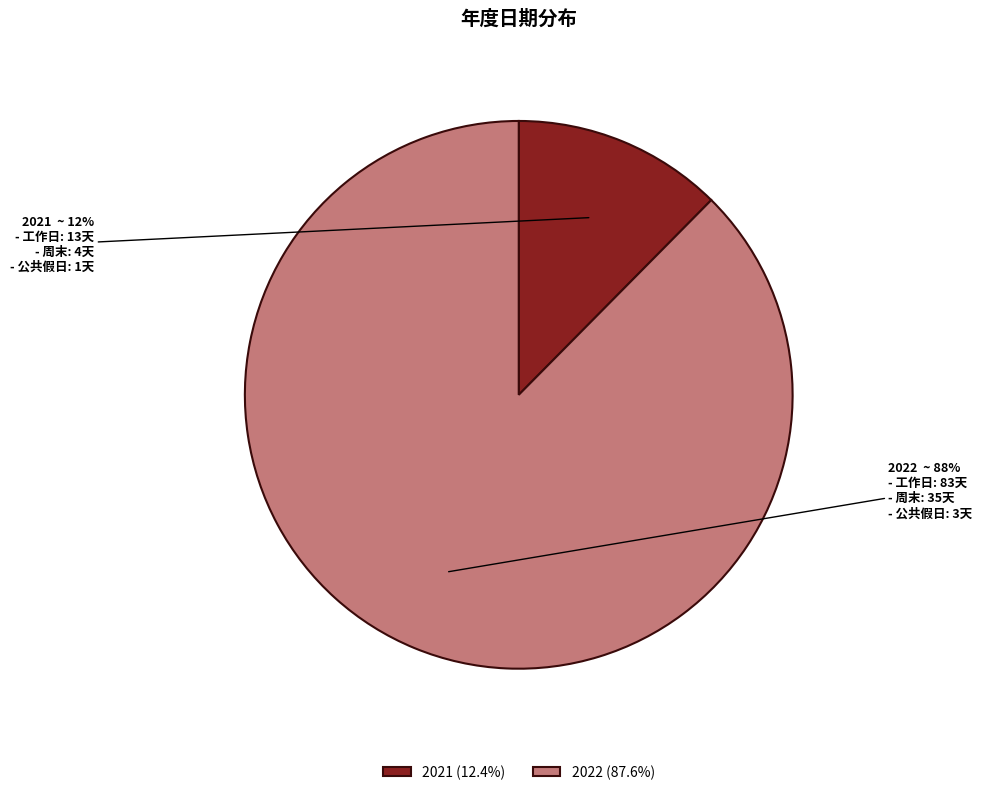

Which slice represents more than half of the pie?

2022